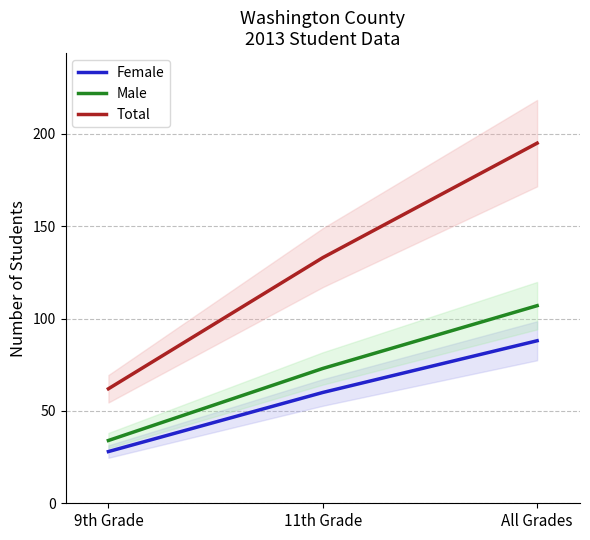

What is the maximum value shown in the chart?

195